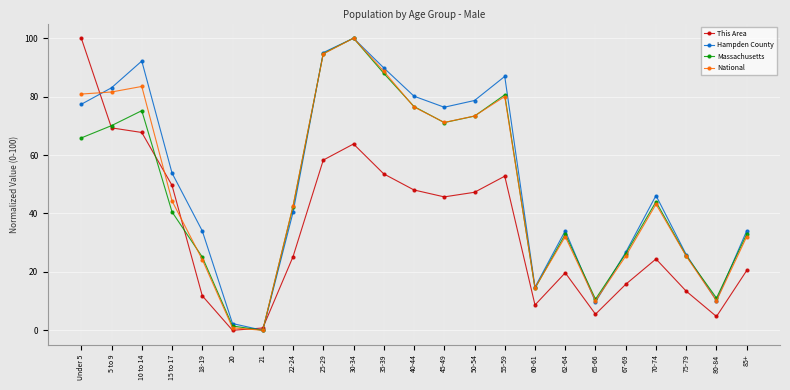

How many interior local peaks does the Hampden County series have?

5